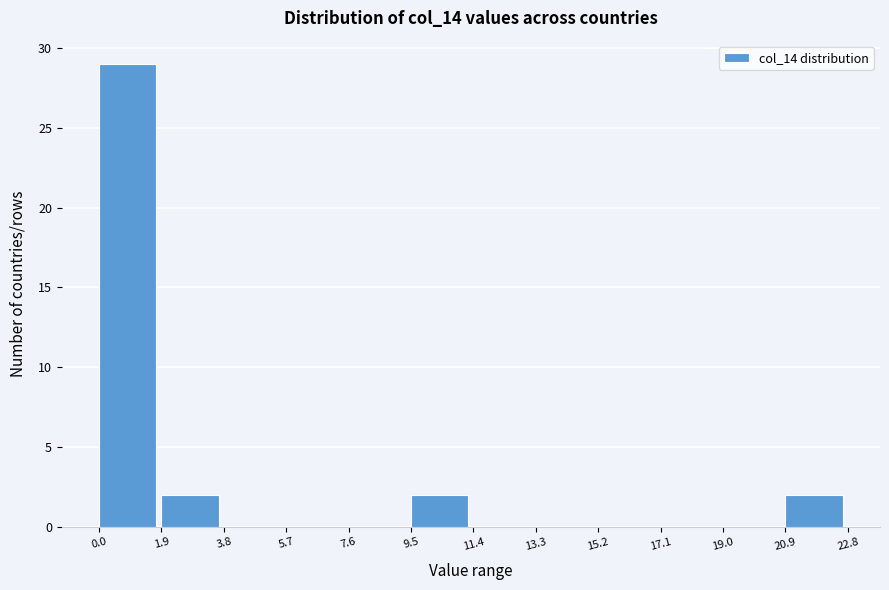

What is the height of the bar covering 9.5 to 11.4 on the x-axis? The values are not printed on the chart, so give them approximately, as read against the axis.

2